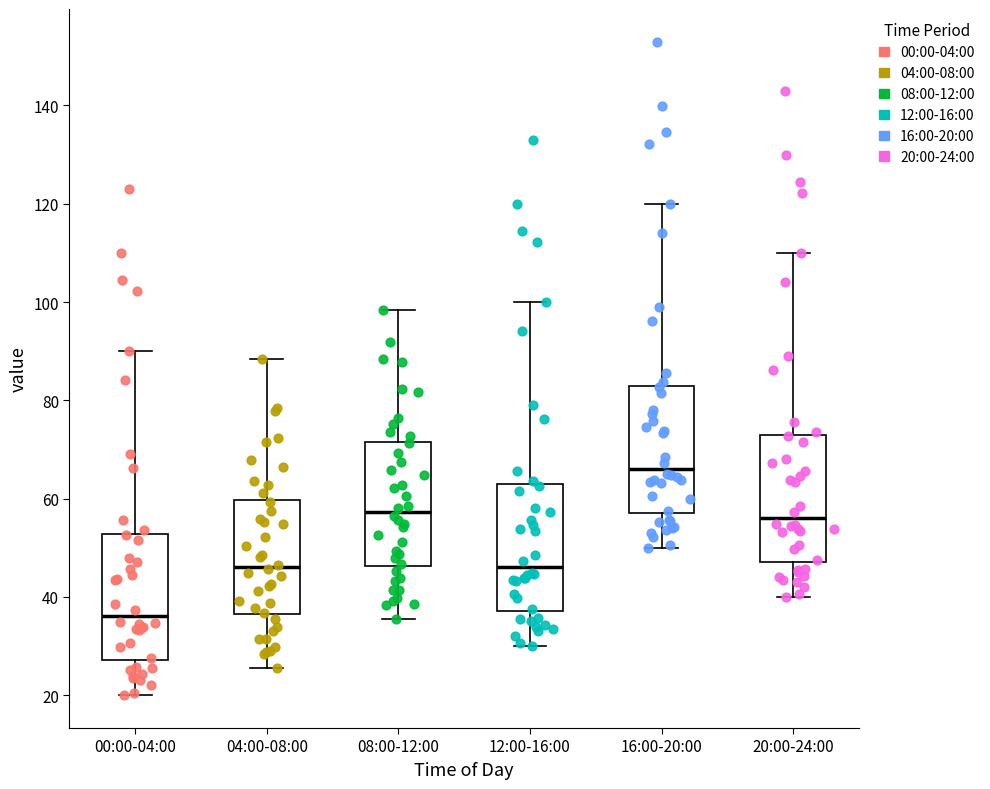

Reading left to right, transcribe this box plot: for each box, give where its median line is, the range the box spans, and where its two whiskers end, as read against the y-axis. The values are not printed on the chart, so give them approximately, as read against the axis.

00:00-04:00: median 36, box 28 to 52, whiskers 20 to 90
04:00-08:00: median 46, box 36 to 60, whiskers 26 to 88
08:00-12:00: median 58, box 46 to 72, whiskers 36 to 98
12:00-16:00: median 46, box 38 to 62, whiskers 30 to 100
16:00-20:00: median 66, box 58 to 82, whiskers 50 to 120
20:00-24:00: median 56, box 48 to 72, whiskers 40 to 110